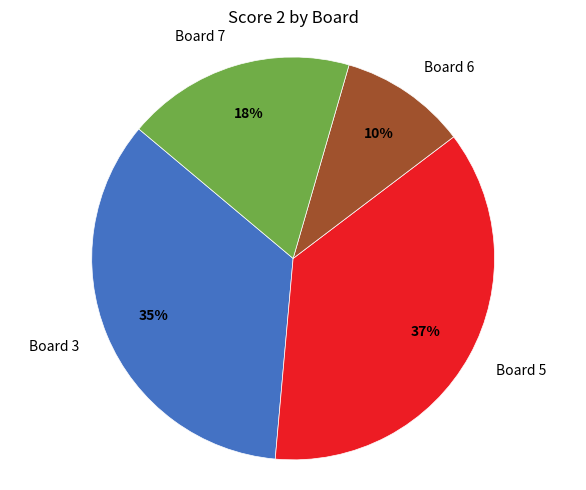

To the nearest percent, what percentage of the pie is Board 5?

37%